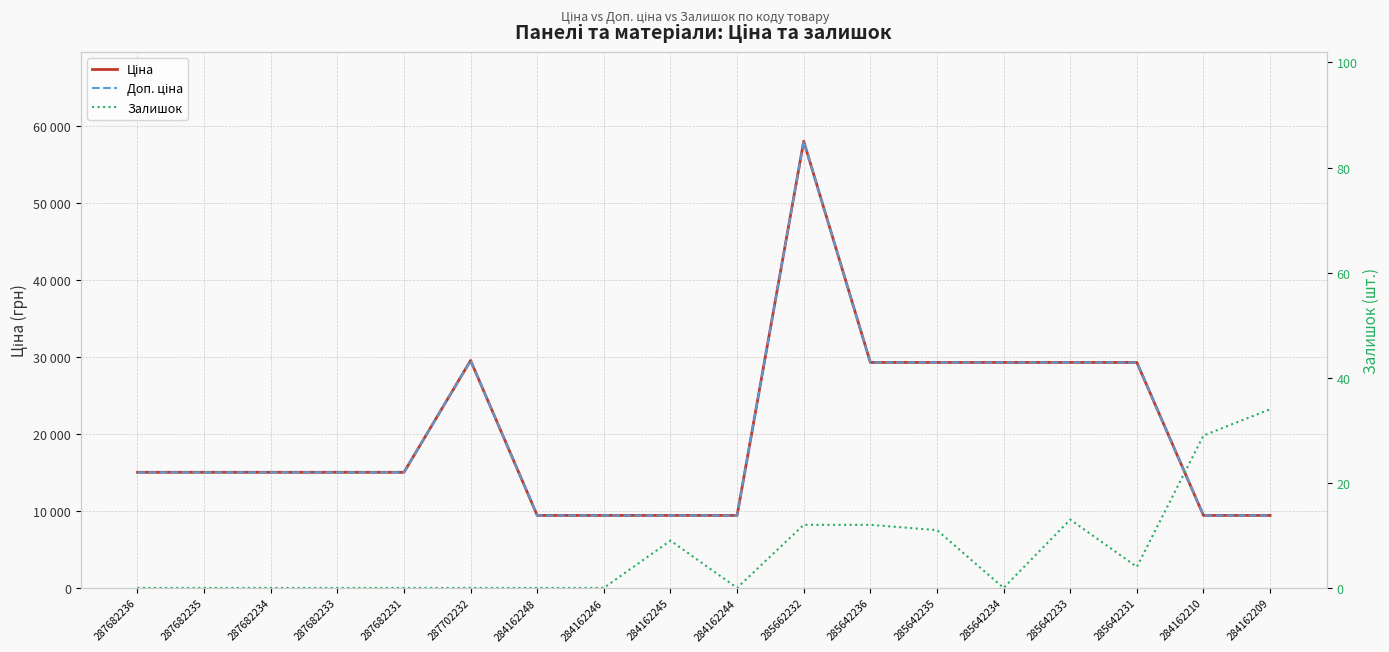

Reading left to right, extract all data points from this chart.

Ціна: 15019.2	15019.2	15019.2	15019.2	15019.2	29548.9	9416.9	9416.9	9416.9	9416.9	58037.0	29294.9	29294.9	29294.9	29294.9	29294.9	9416.9	9416.9
Доп. ціна: 15019.2	15019.2	15019.2	15019.2	15019.2	29548.9	9416.9	9416.9	9416.9	9416.9	58037.0	29294.9	29294.9	29294.9	29294.9	29294.9	9416.9	9416.9
Залишок: 0.0	0.0	0.0	0.0	0.0	0.0	0.0	0.0	9.0	0.0	12.0	12.0	11.0	0.0	13.0	4.0	29.0	34.0